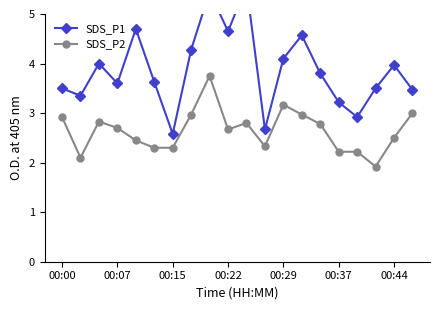

Rank the series by their maximum value, from highest to lowest.

SDS_P1, SDS_P2